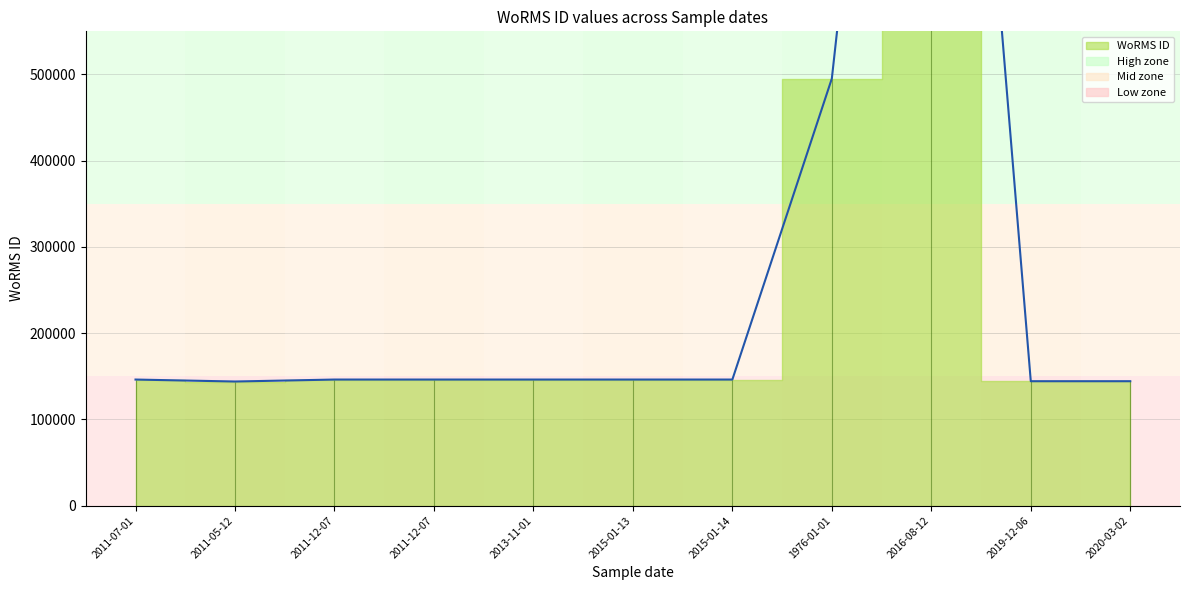

What is the average value?

304266